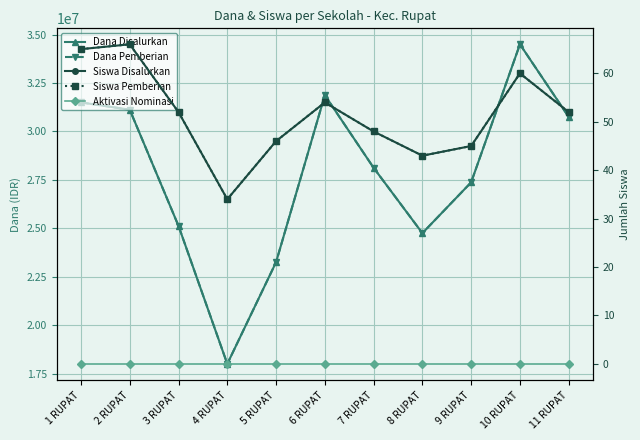

What position from the right is 7 RUPAT?

5